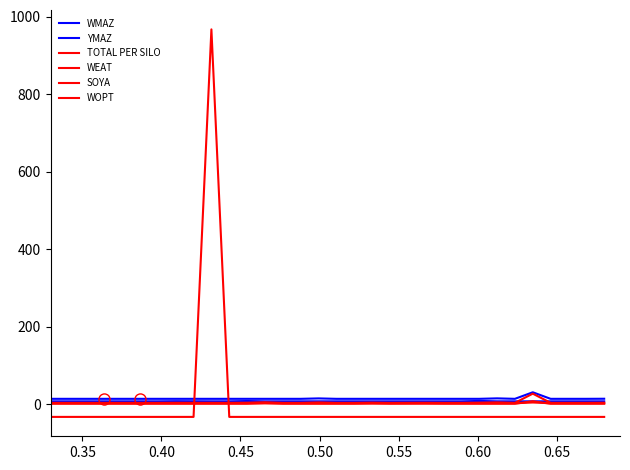

How many lines are shown in the chart?

6